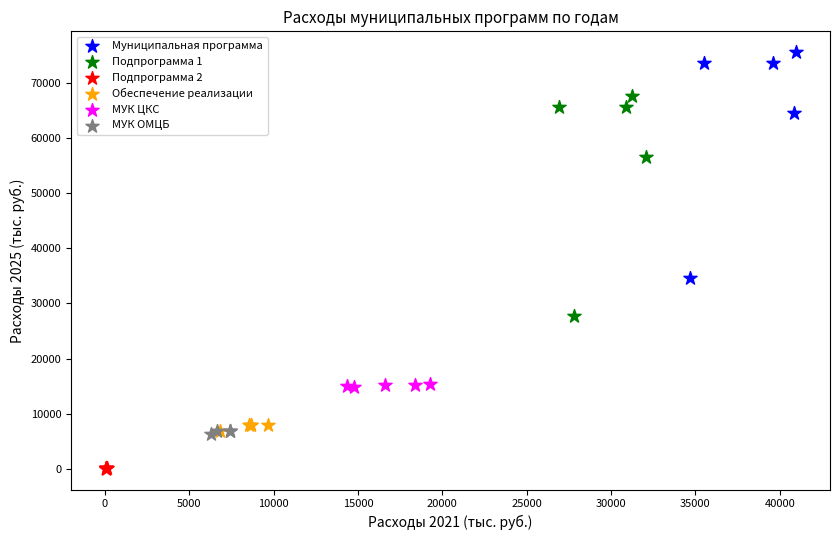

Which series reaches the minimum Y coordinate?

Подпрограмма 2